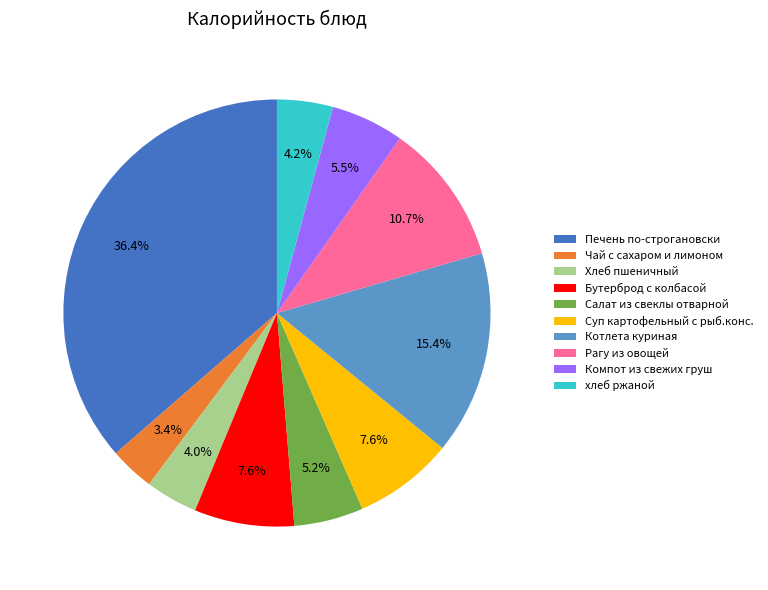

What is the ratio of the value at хлеб ржаной to the value at Бутерброд с колбасой?

0.6